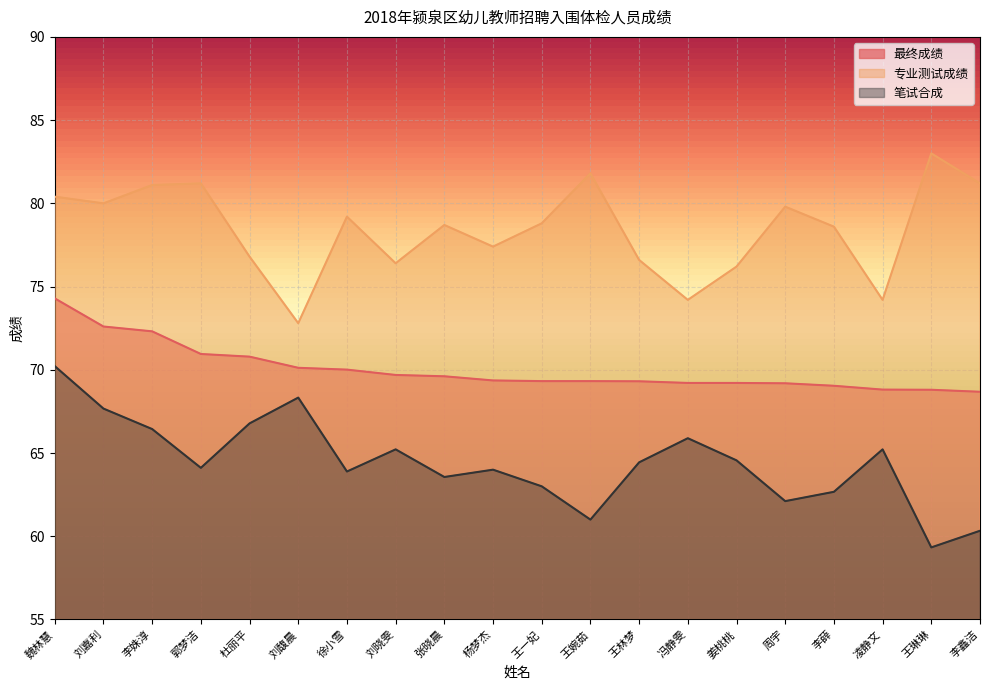

True or false: 最终成绩 and 专业测试成绩 cross at least once.

False